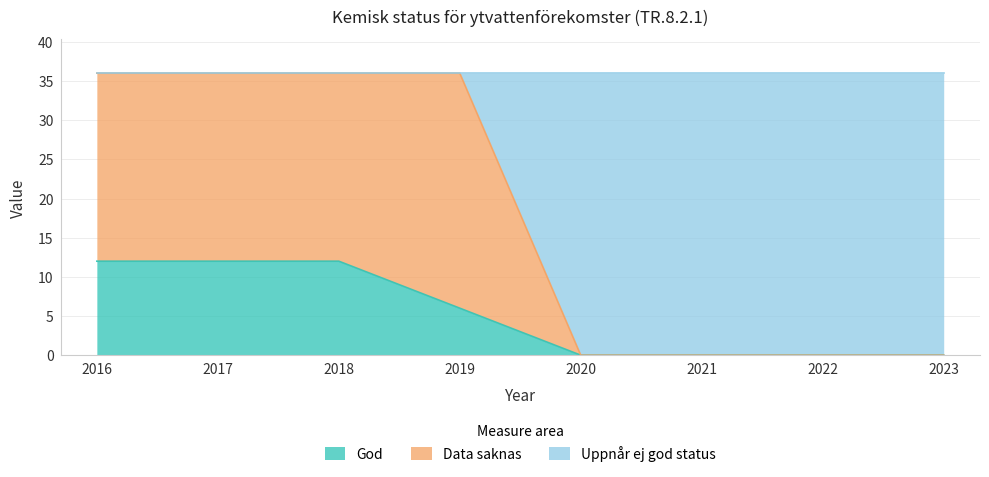

What is the value of the God point at the 1st from the left?

12